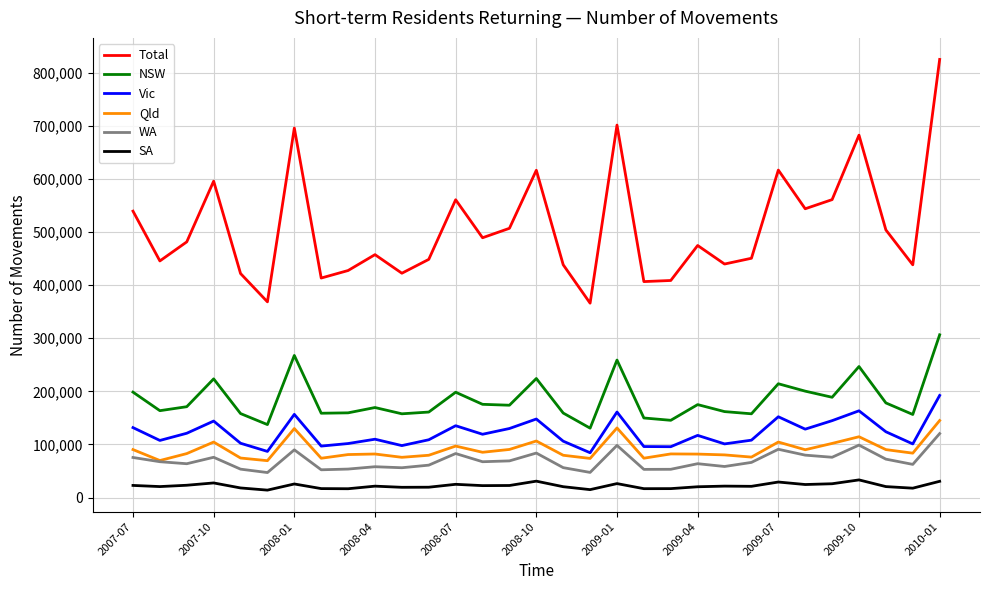

What are all the series names shown in the legend?

Total, NSW, Vic, Qld, WA, SA